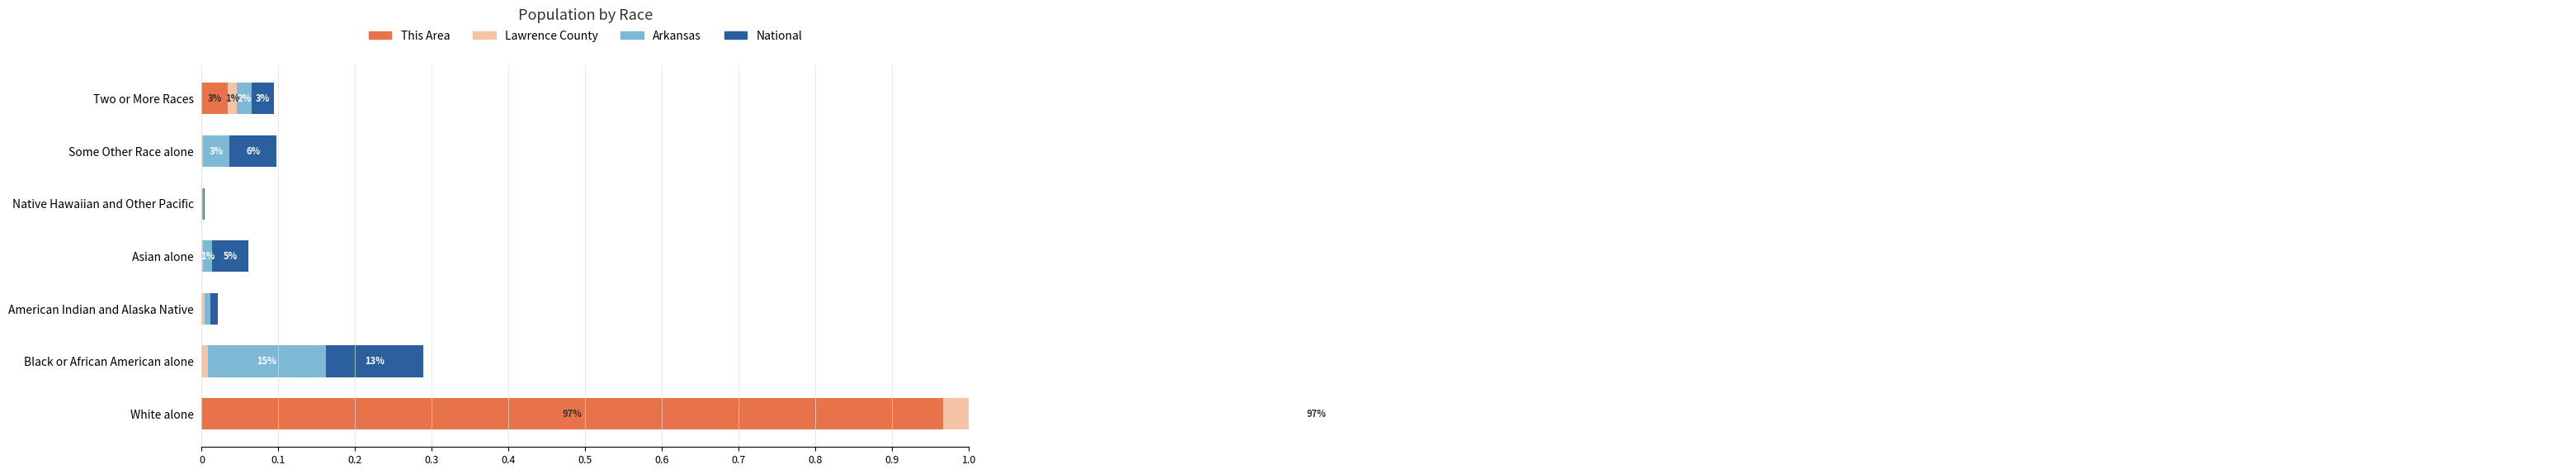

How many values in This Area are above zero?

2